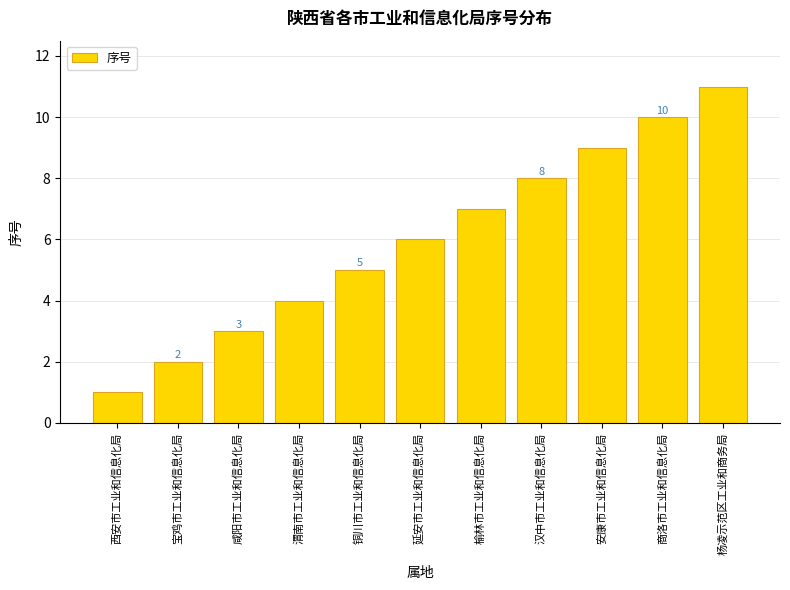

True or false: the data shows 8 at 汉中市工业和信息化局.

True